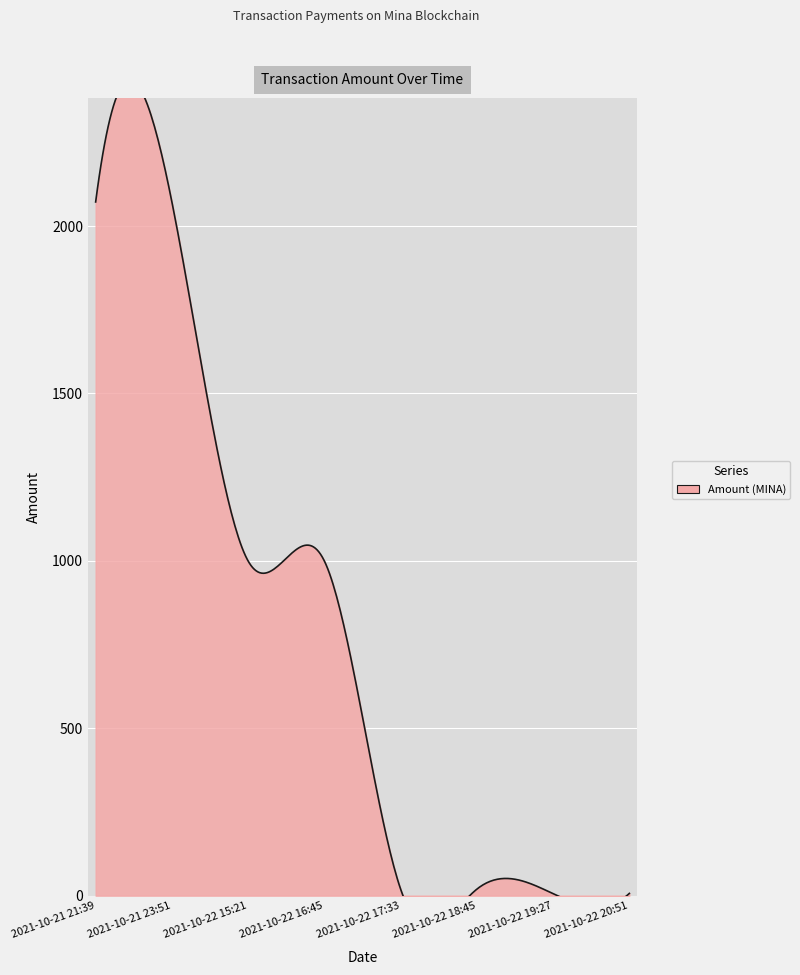

What is the difference between the maximum and second lowest values?

2065.3